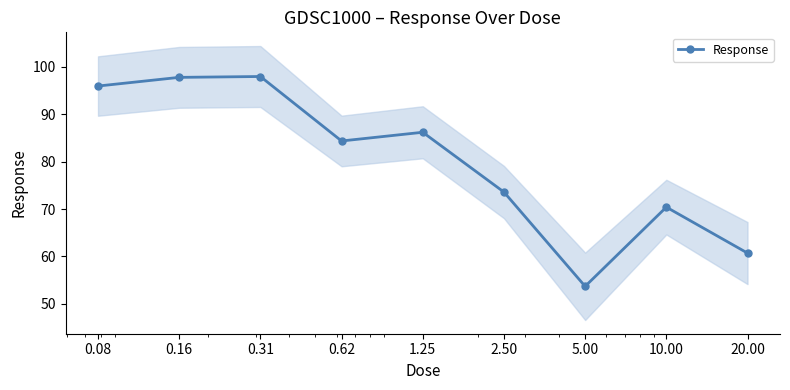

At which category does the data reach its first local valley?

0.62